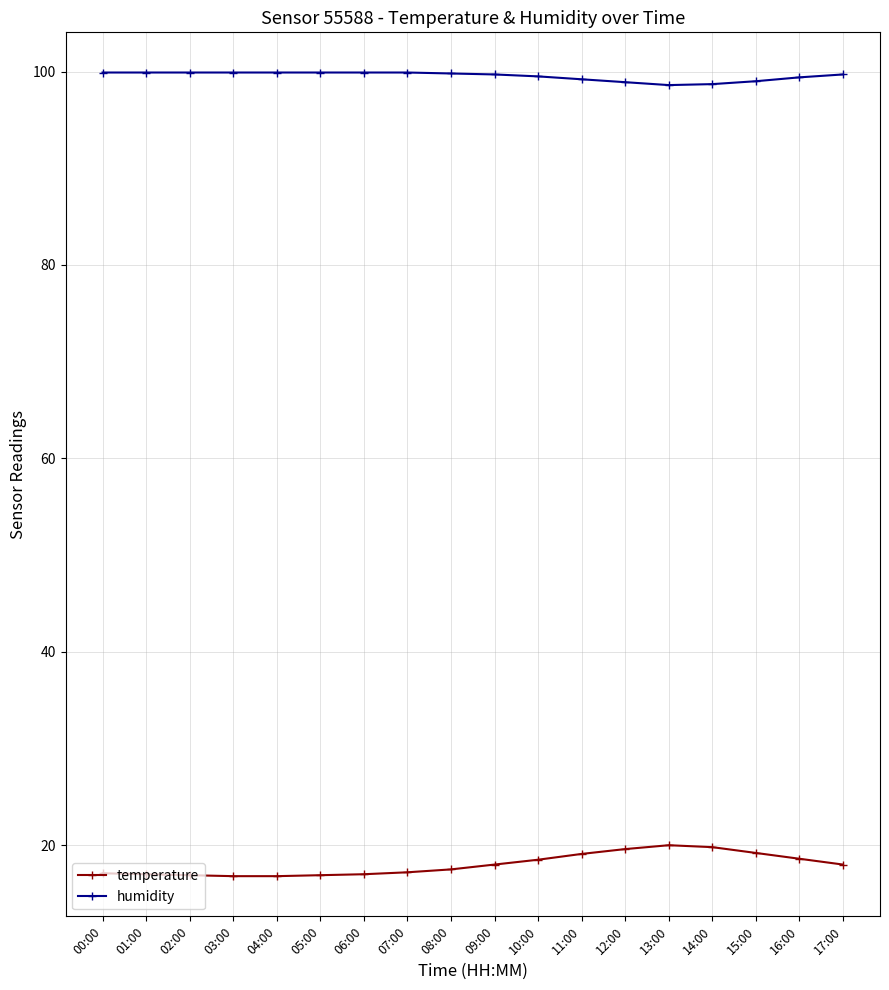

What is the value of the temperature point at the 6th from the left?

16.9